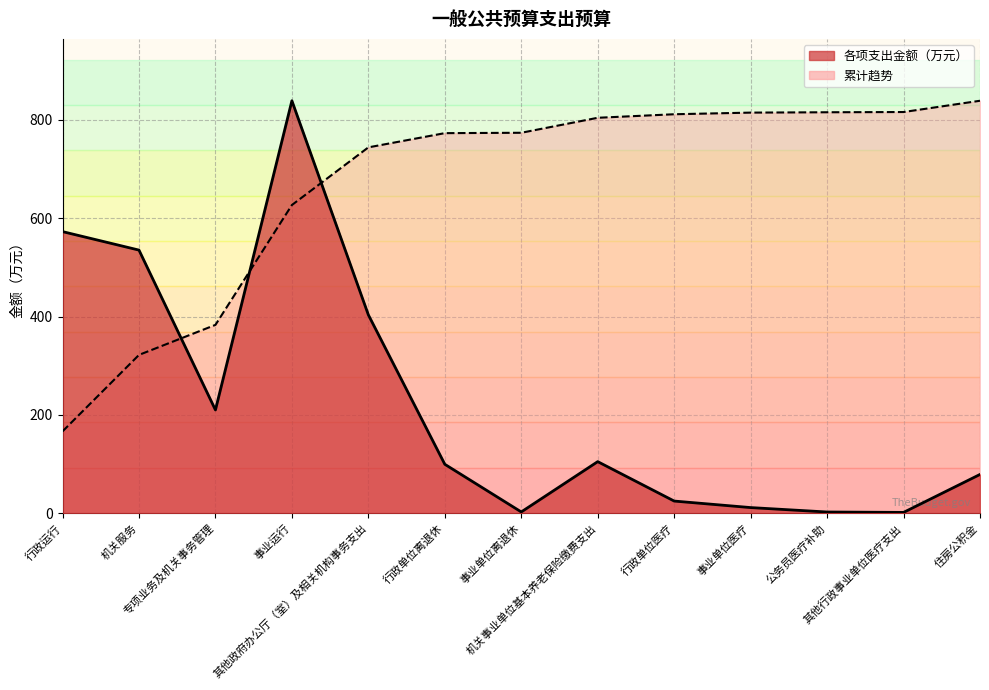

At which category does the chart reach its peak across all series?

事业运行